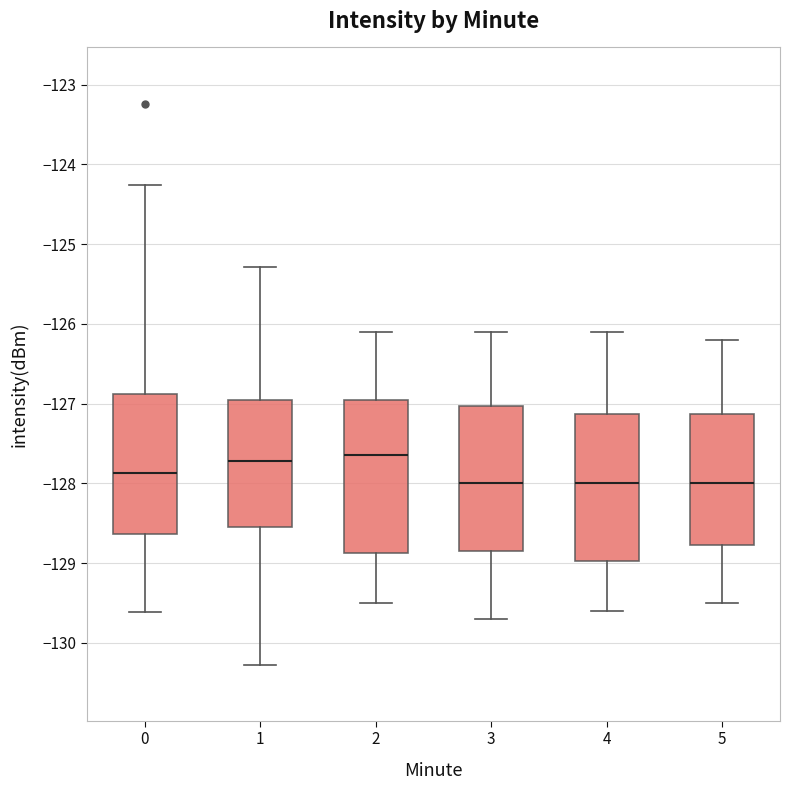

Where does the lower whisker of the box at x = 1 end on the y-axis? The values are not printed on the chart, so give them approximately, as read against the axis.

-130.3